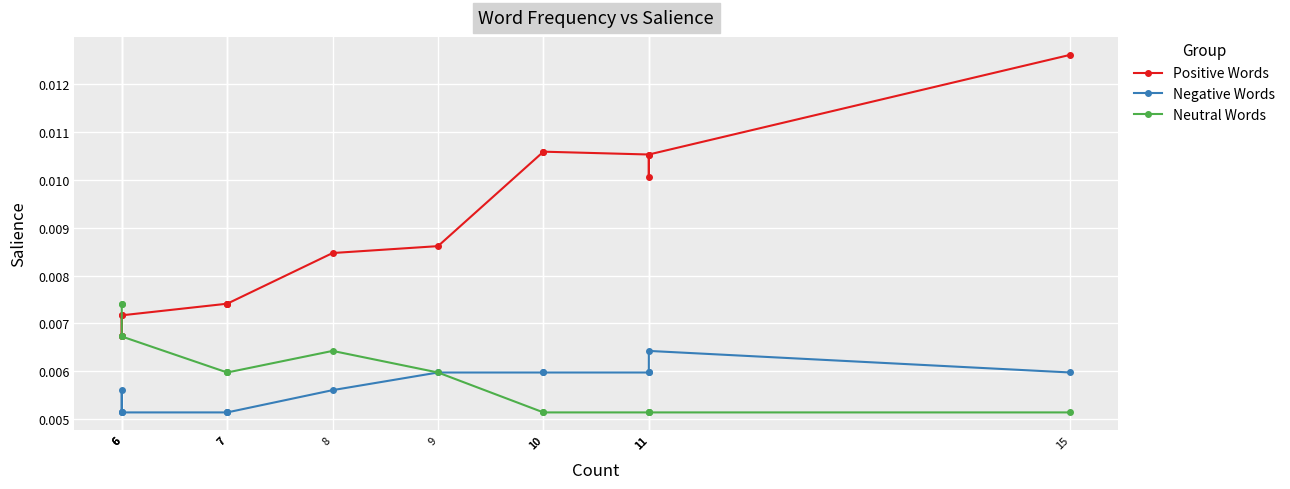

True or false: Positive Words has more than 0 interior local peaks.

False